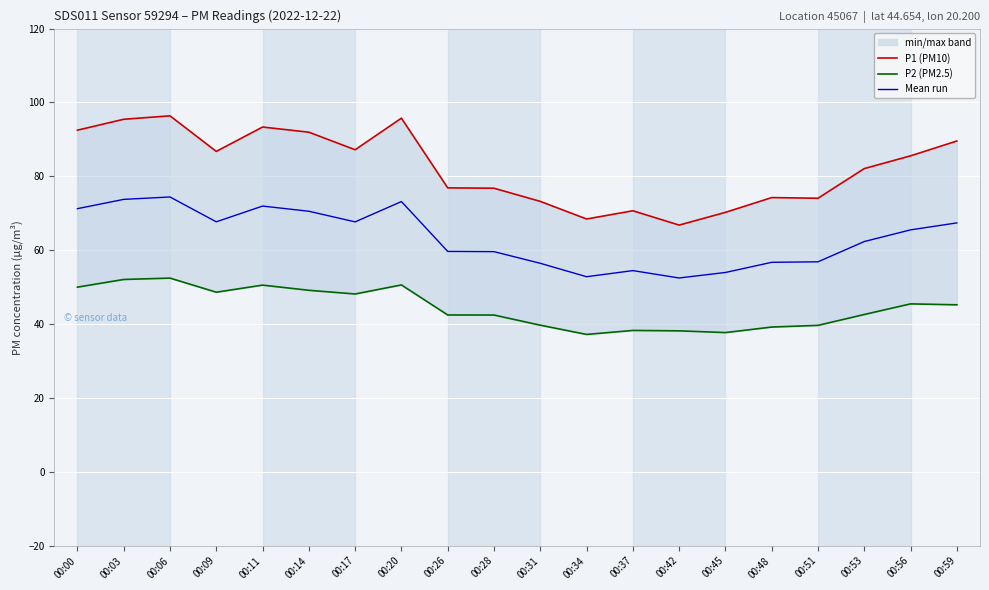

Is it true that P1 (PM10) equals 35.7 at 00:28?

False